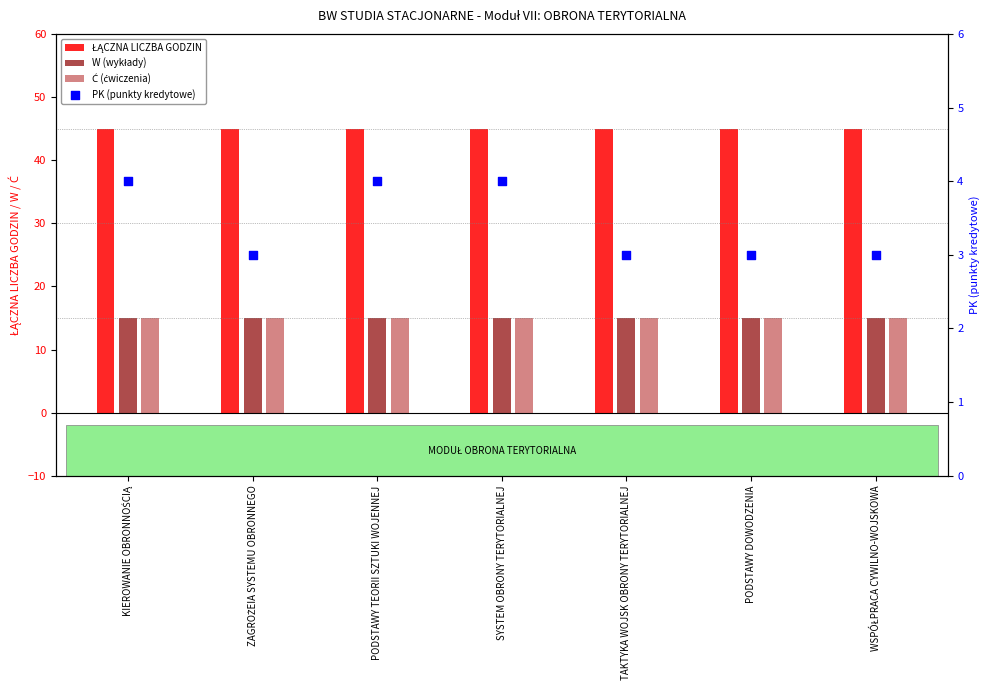

What are all the series names shown in the legend?

ŁĄCZNA LICZBA GODZIN, W (wykłady), Ć (ćwiczenia), PK (punkty kredytowe)